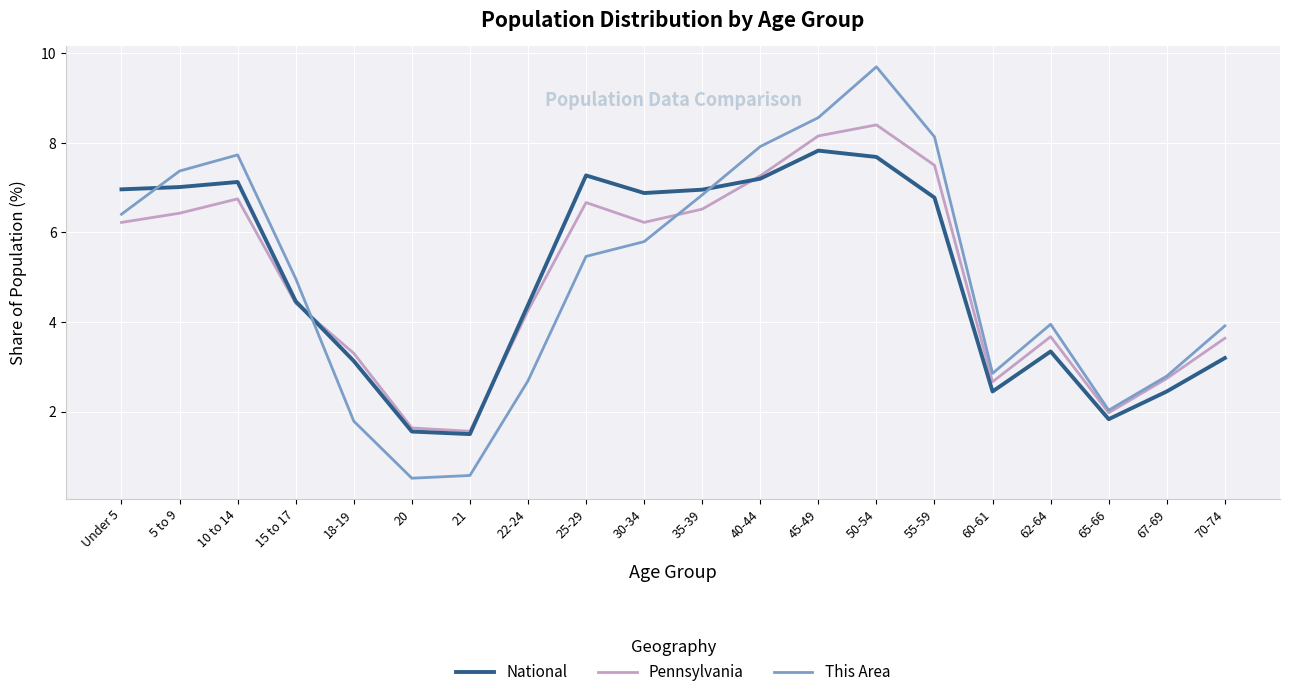

What is the total value across all series at 50-54?

25.8